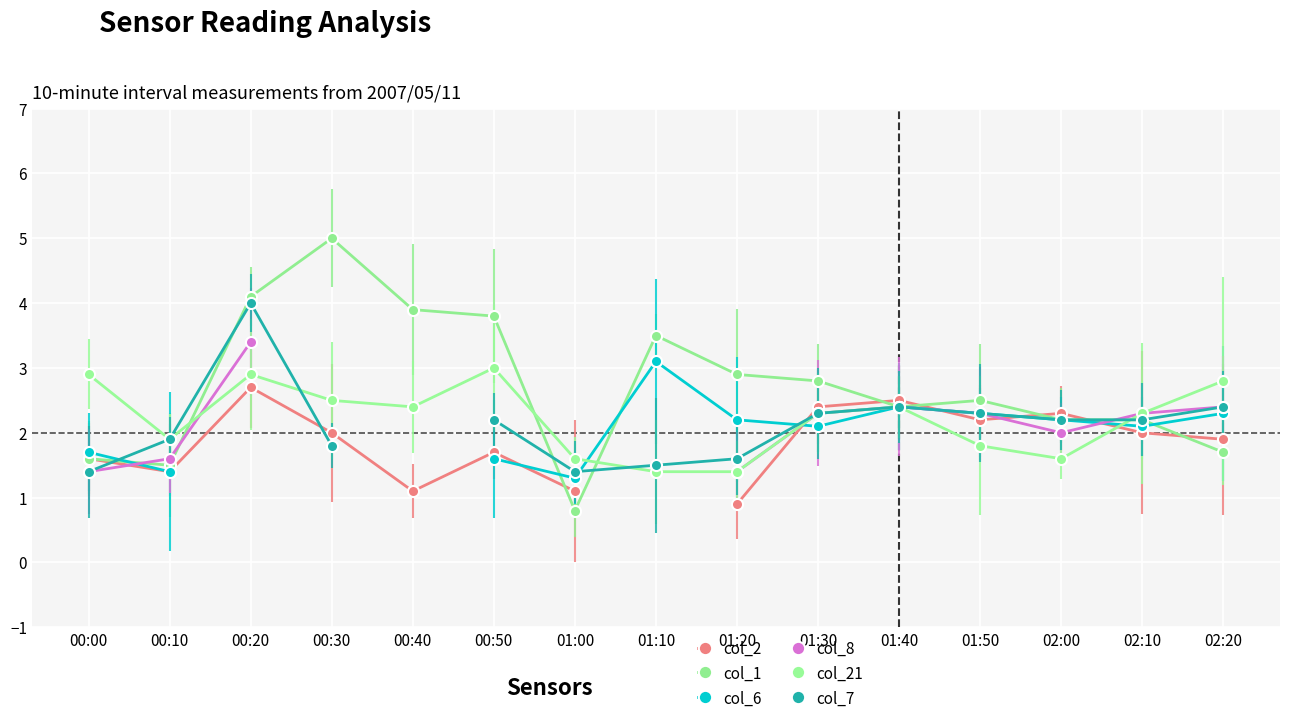

Between 01:00 and 00:20, which is larger?

00:20